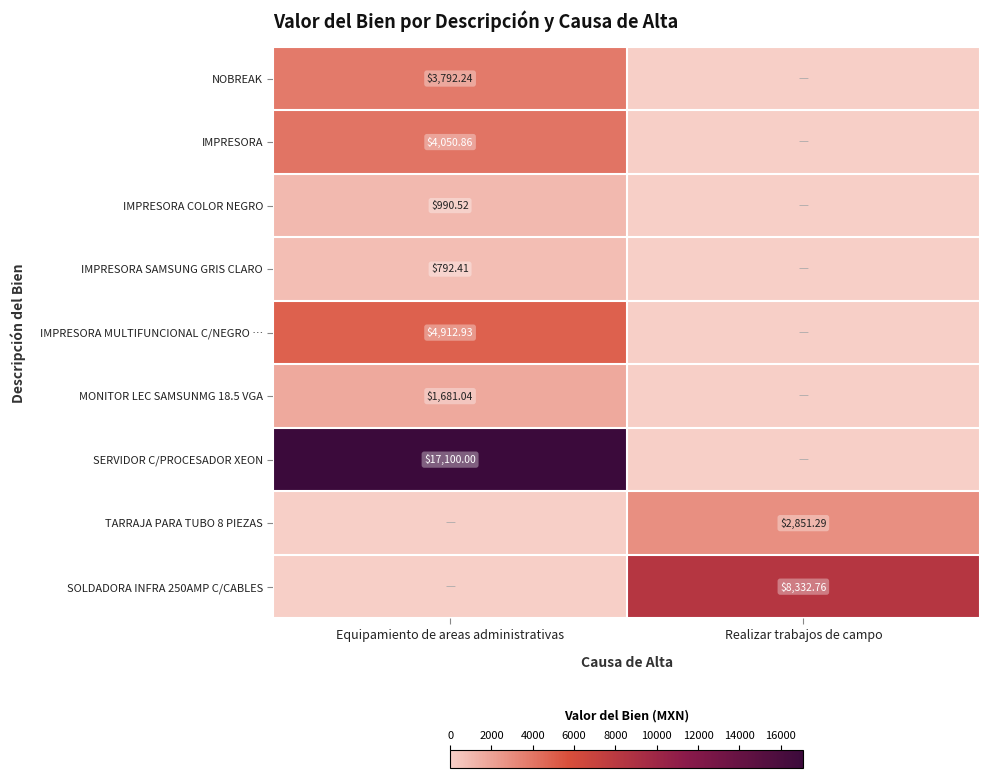

What is the total value across all series at Realizar trabajos de campo?

11184.0